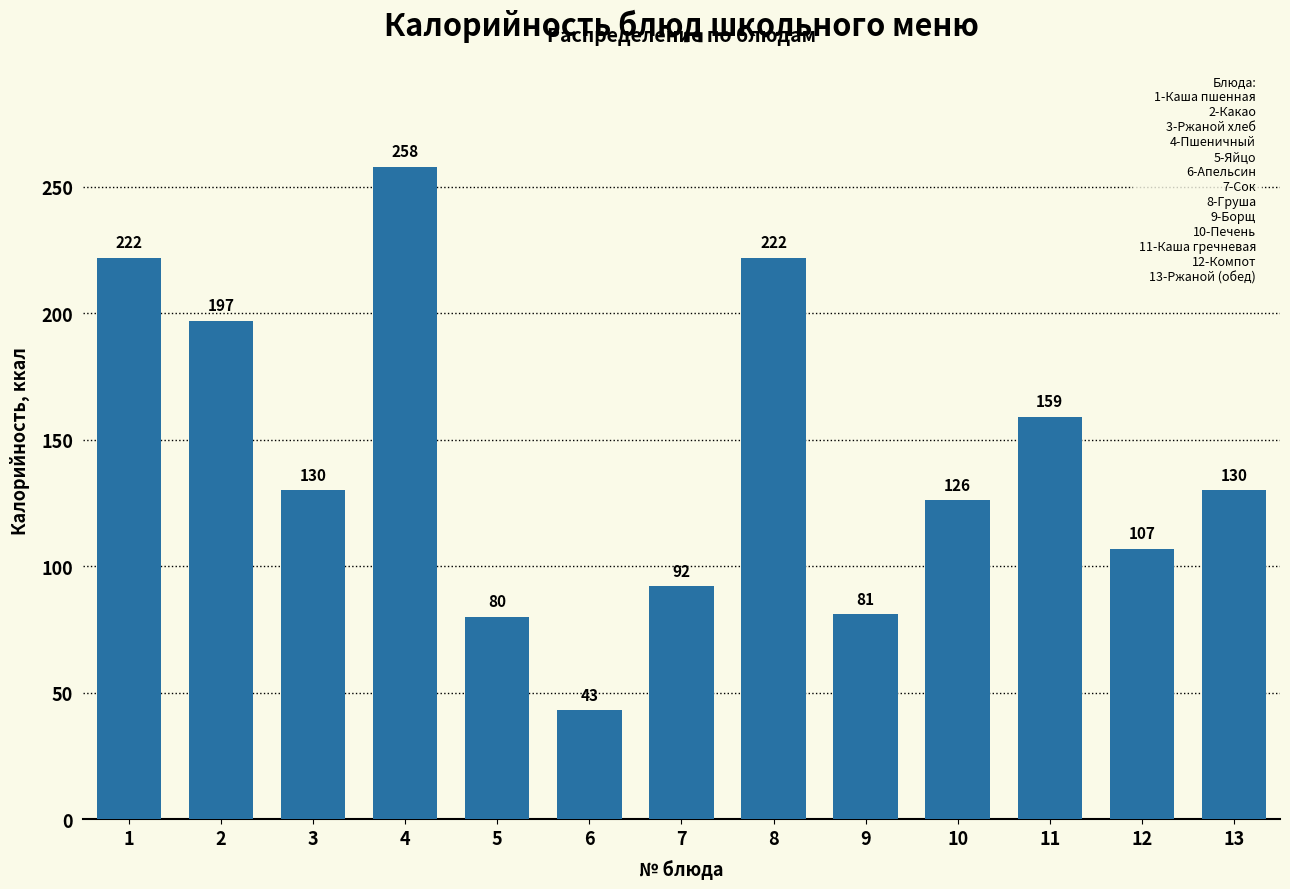

Reading right to left, transcribe all the data shown in this chart.

13=130	12=107	11=159	10=126	9=81	8=222	7=92	6=43	5=80	4=258	3=130	2=197	1=222